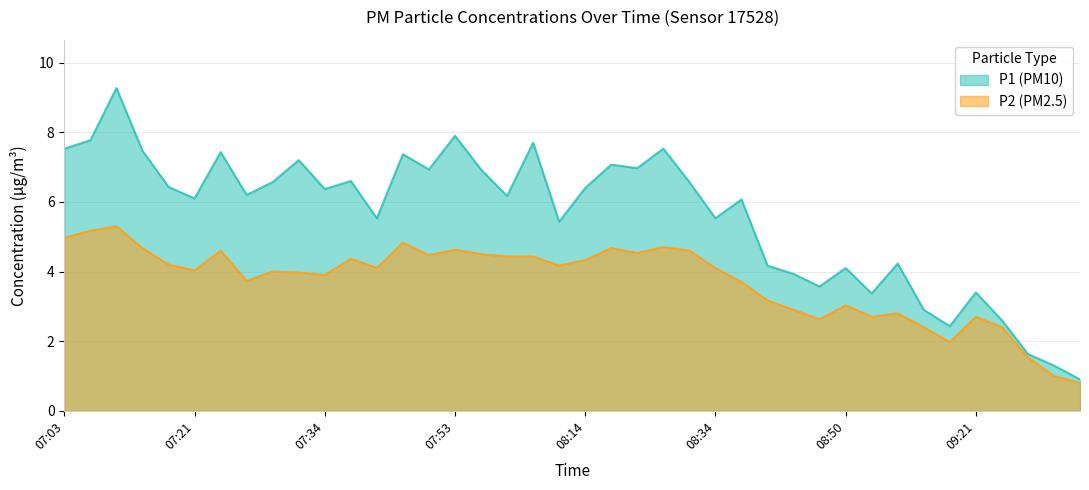

Between 07:24 and 07:32, which series saw the biggest shift?

P2